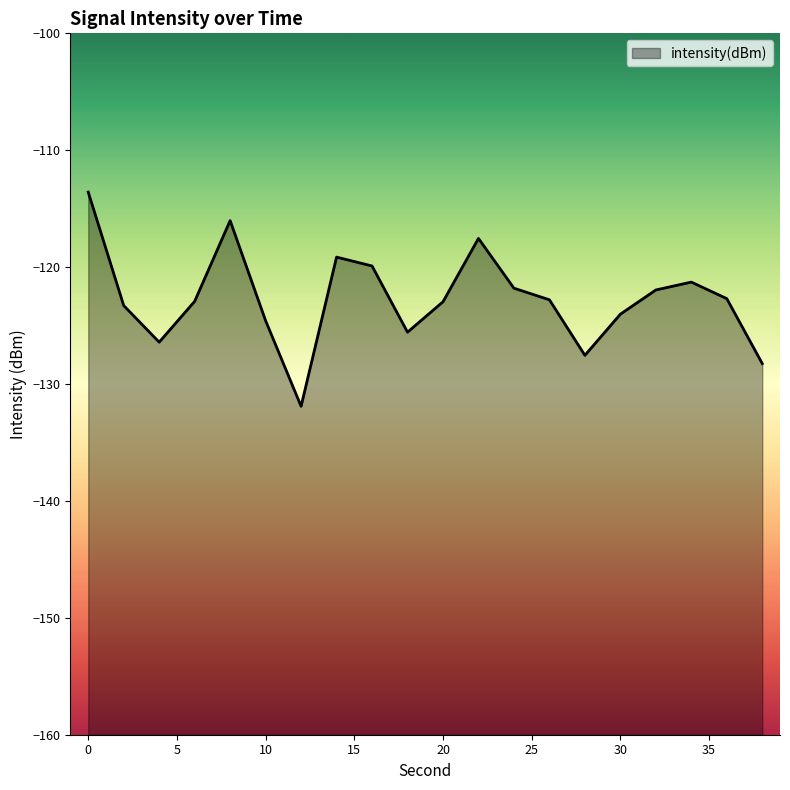

What is the smallest value displayed?

-131.9